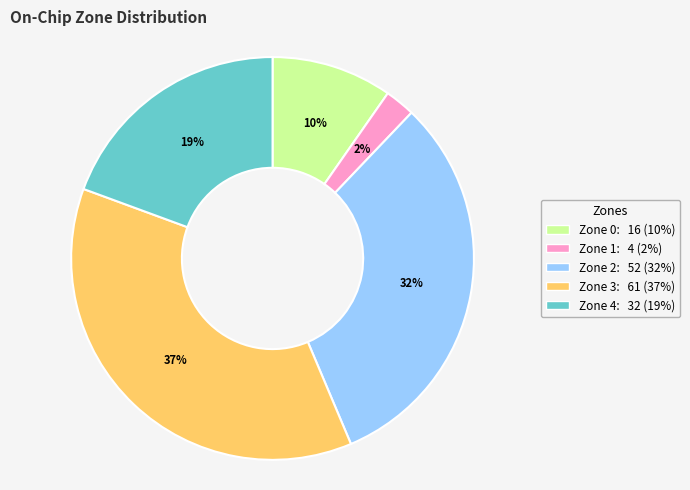

Does any single category account for the majority?

No